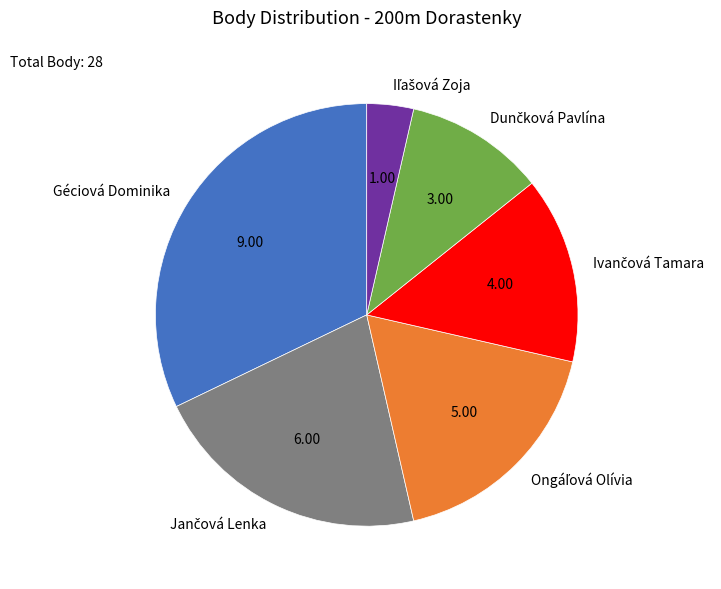

How many slices are in this pie chart?

6